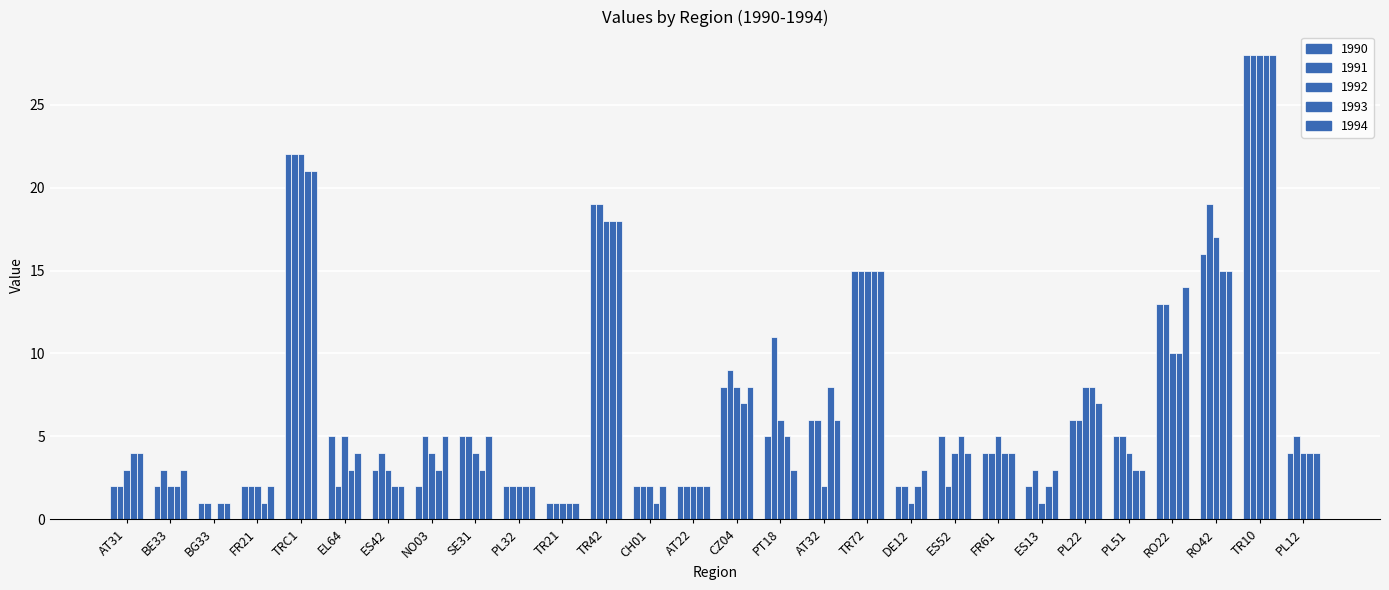

Which category has the lowest value in the 1991 series?

BG33